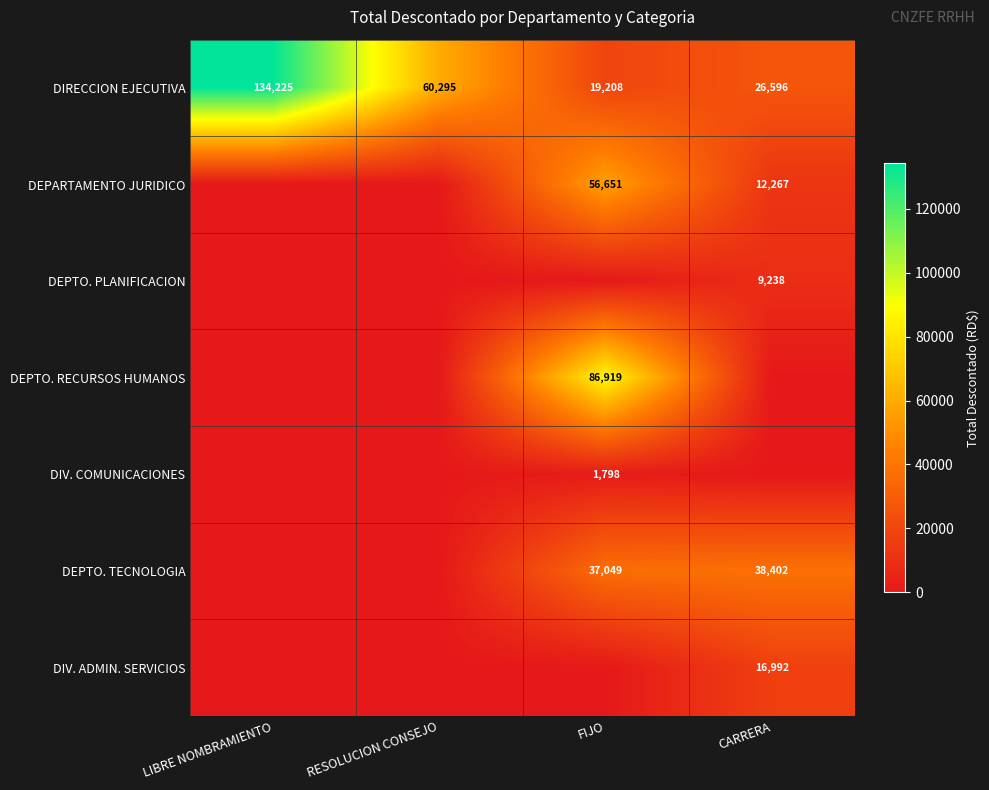

The DEPARTAMENTO JURIDICO series shows 94962 at FIJO. True or false?

False